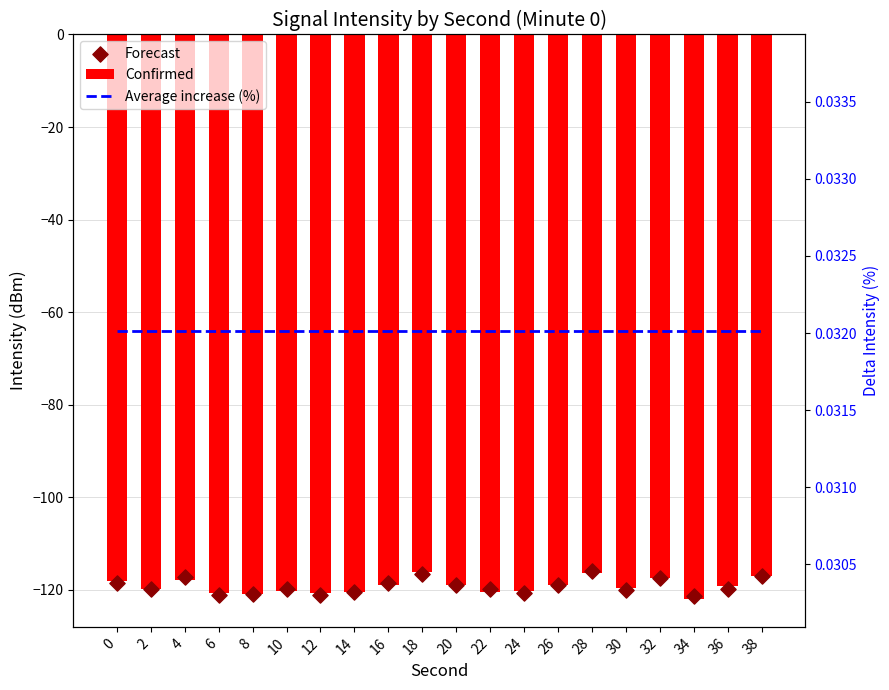

At which category is the sum across all series the highest?

28